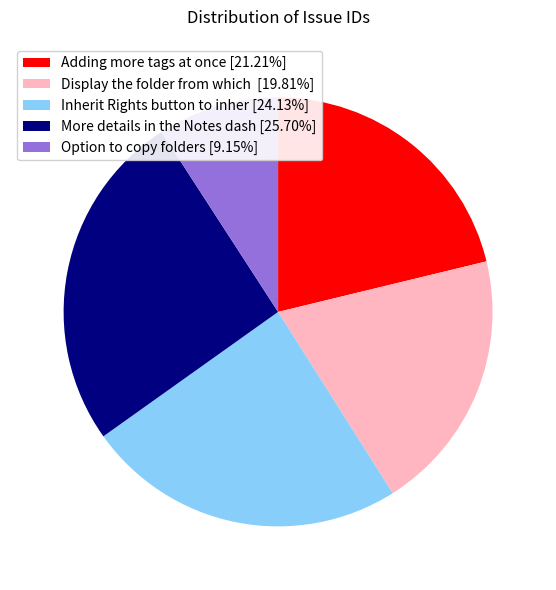

Combined, do Adding more tags at once [21.21%] and Inherit Rights button to inher [24.13%] account for over 50%?

No